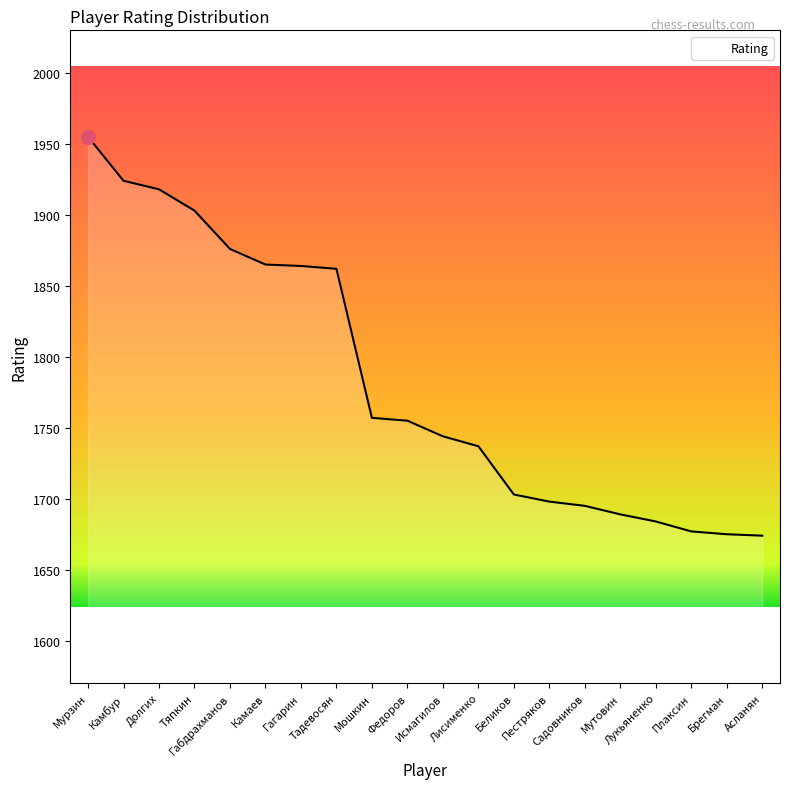

What is the approximate value at Камбур, to the nearest 10?

1920